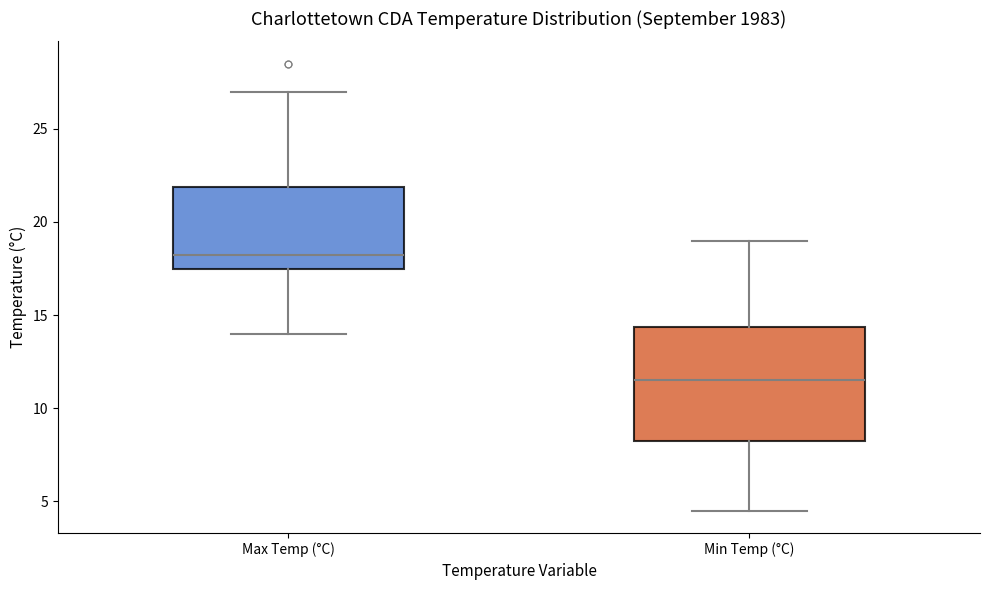

Which box has the lowest median line?

Min Temp (°C)